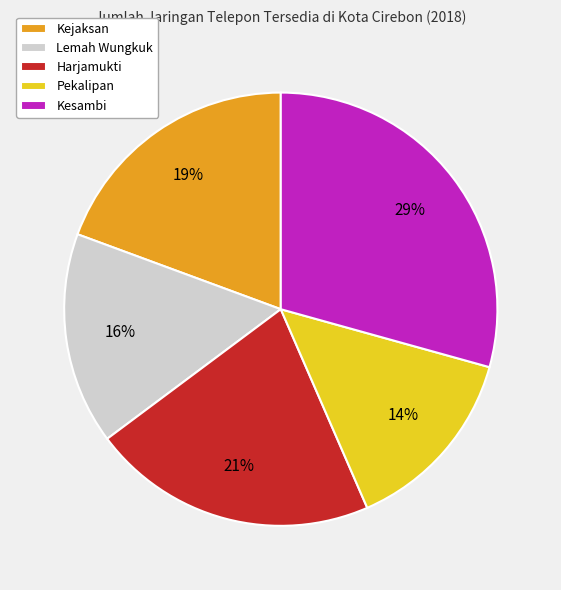

Rank the categories by value from lowest to highest.

Pekalipan, Lemah Wungkuk, Kejaksan, Harjamukti, Kesambi